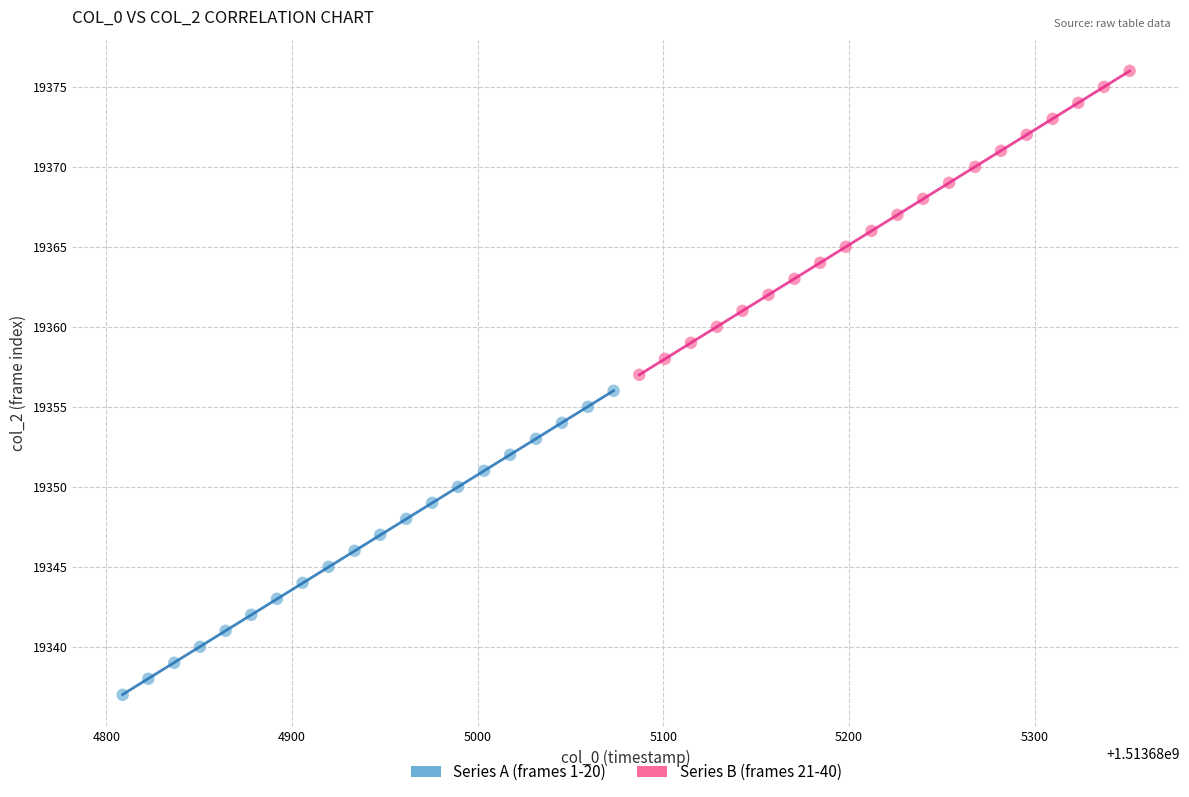

Which series contains the highest Y value?

Series B (frames 21-40)